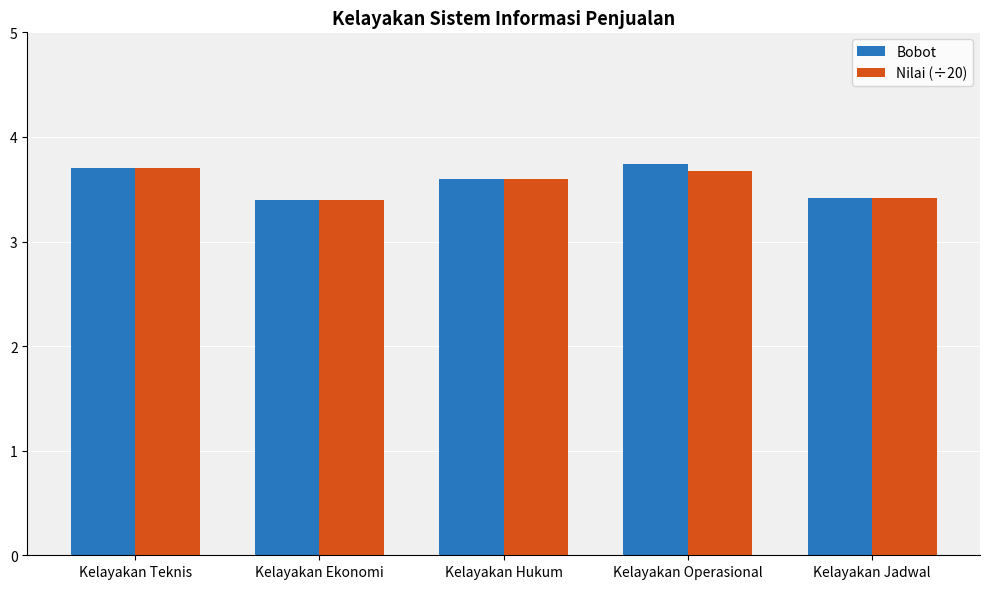

What position from the right is Kelayakan Ekonomi?

4